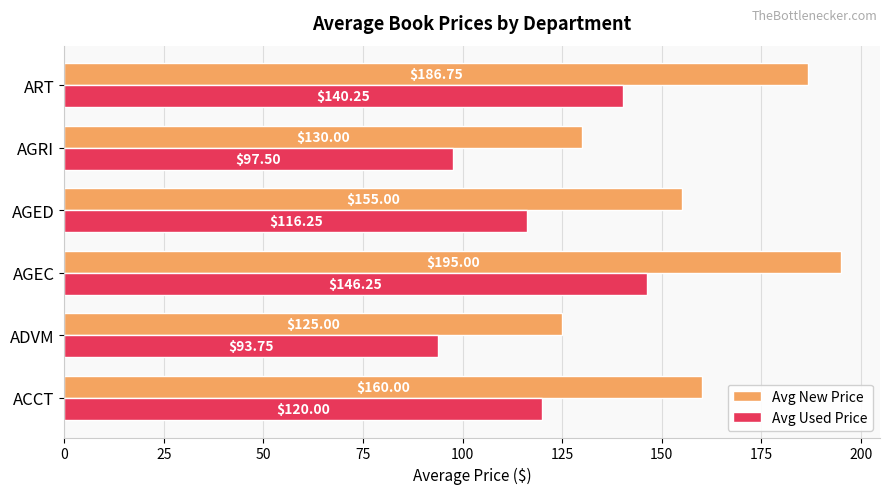

What is the spread (max minus min) of values at ACCT?

40.0